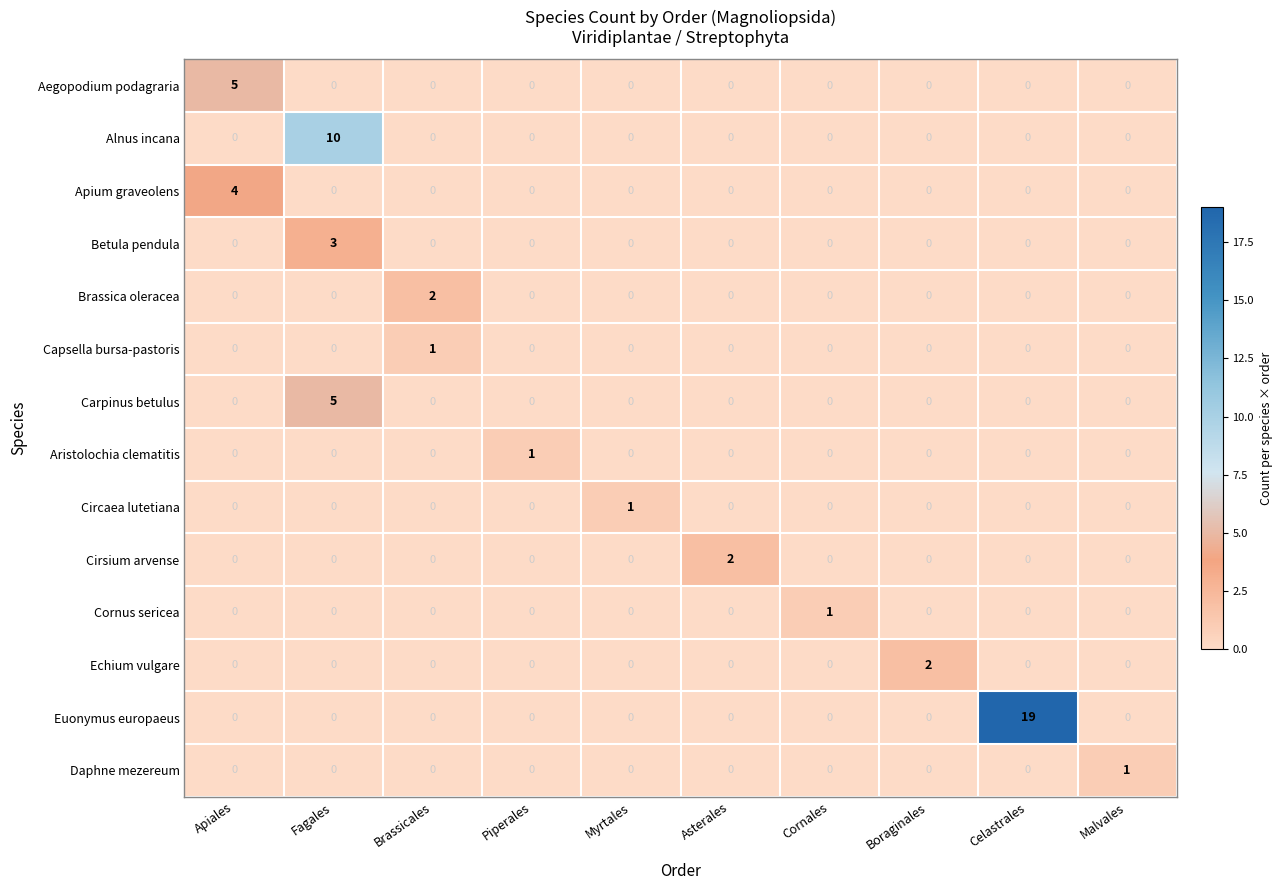

What is the difference between the maximum and second lowest values in the Aegopodium podagraria series?

5